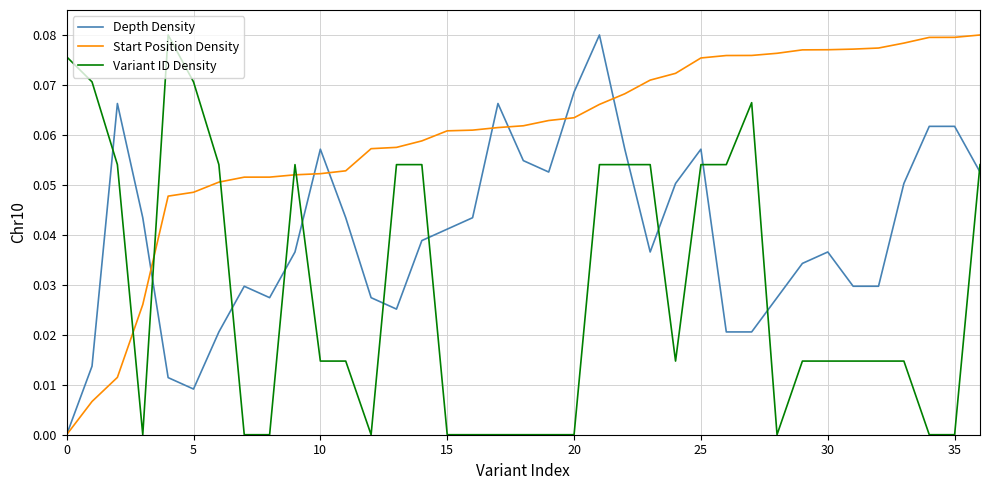

True or false: Variant ID Density and Depth Density cross at least once.

True